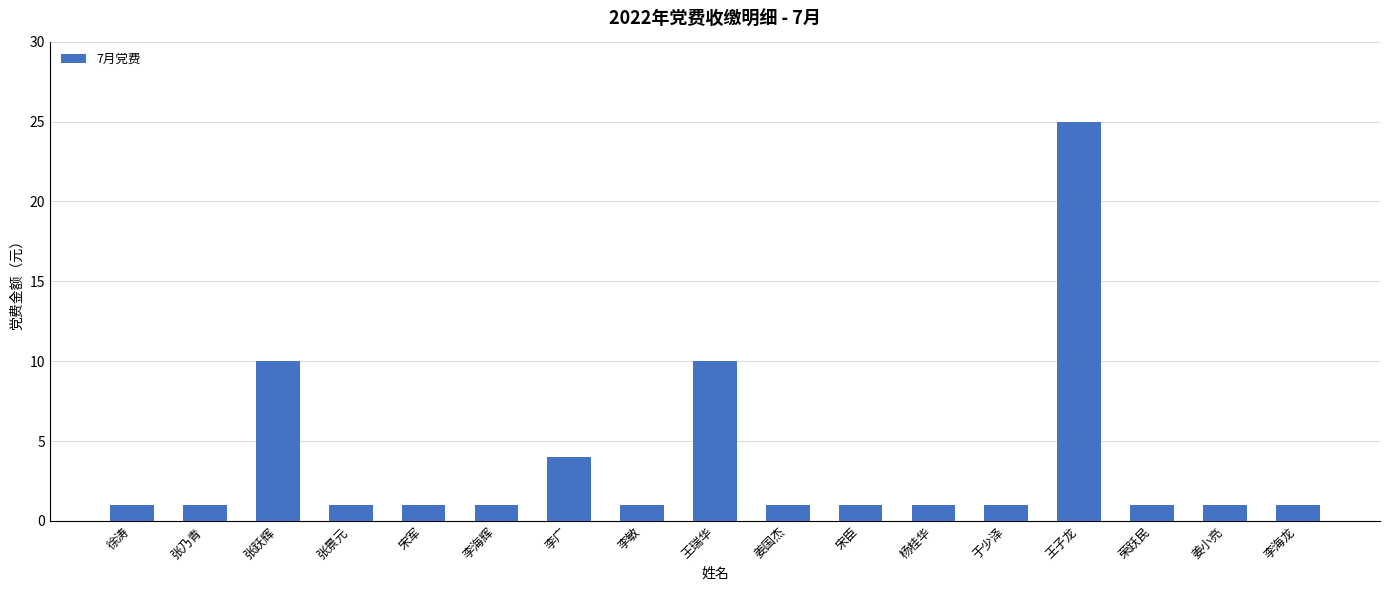

Does the chart contain any negative values?

No